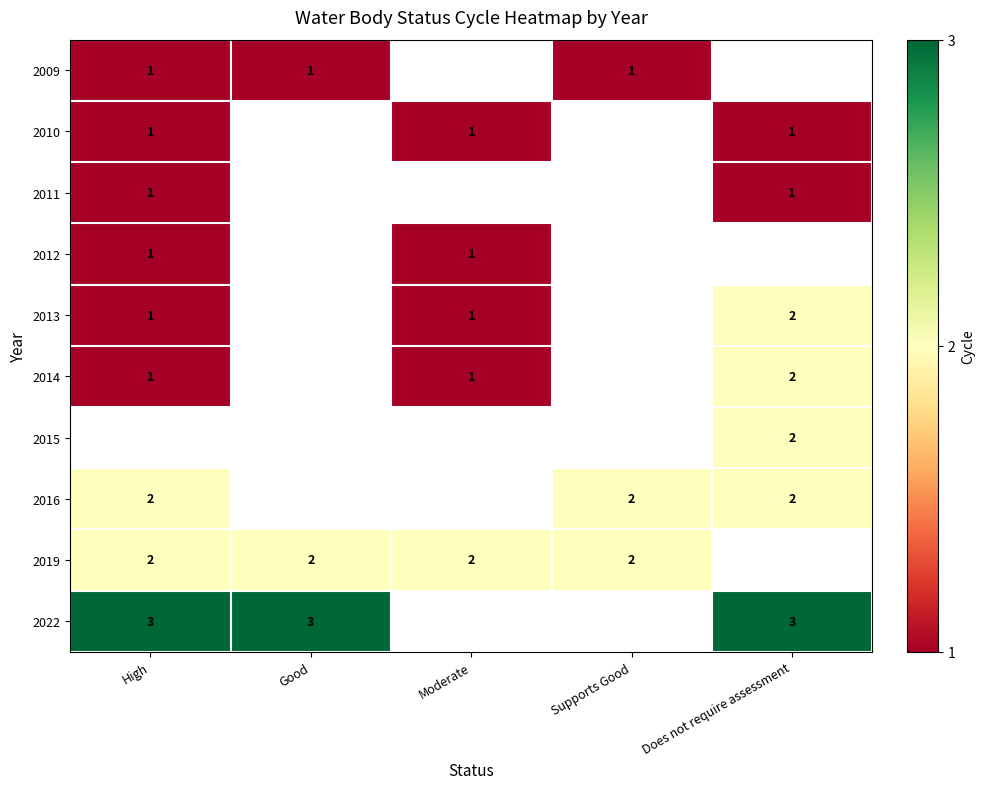

Between Does not require assessment and High, which is larger?

High